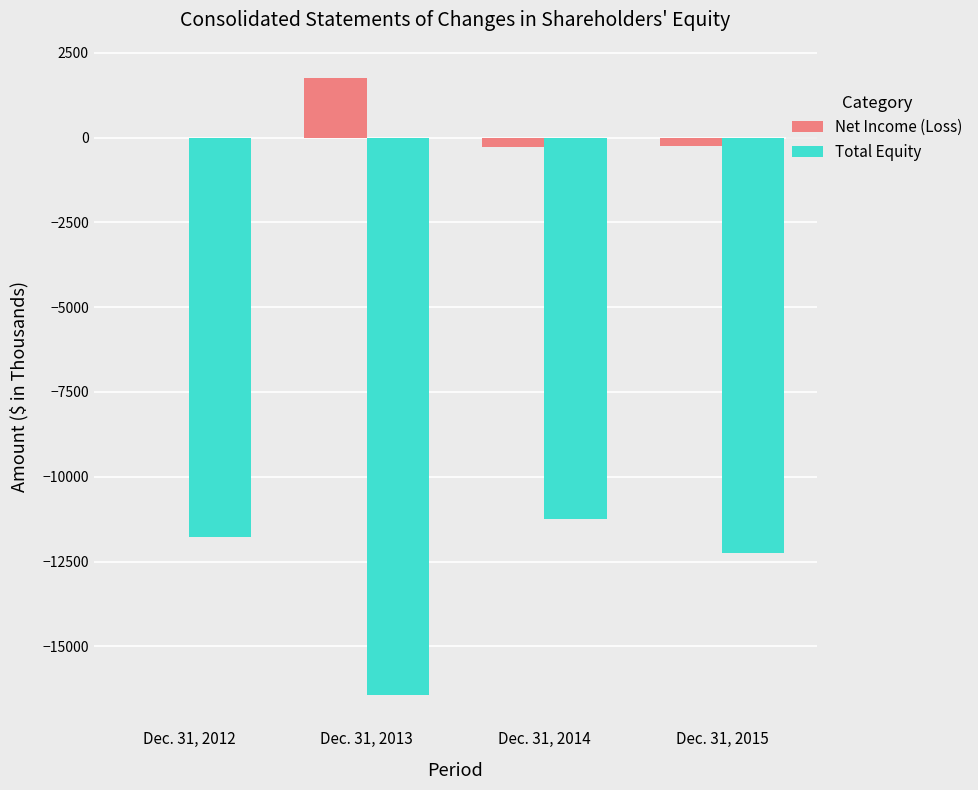

Is it true that Total Equity equals -11247 at Dec. 31, 2014?

True